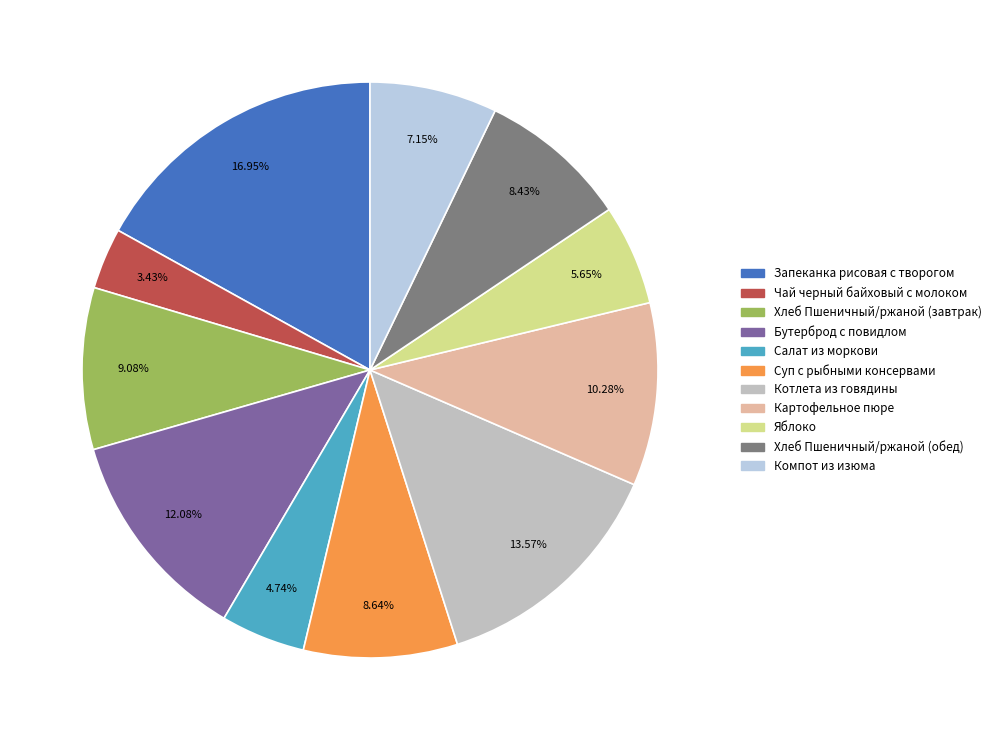

To the nearest percent, what percentage of the pie is Картофельное пюре?

10%